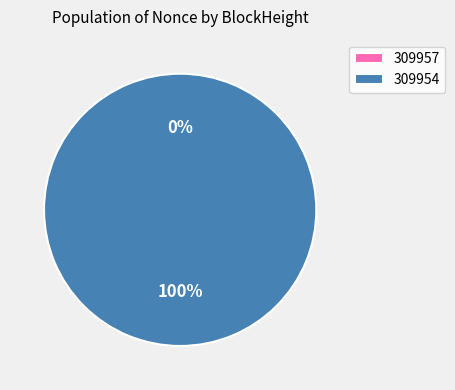

Does 309957 account for over 50% of the chart?

No